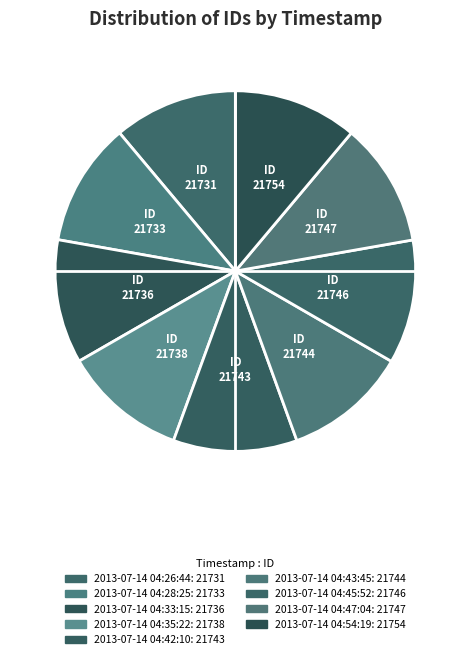

Does any single category account for the majority?

No